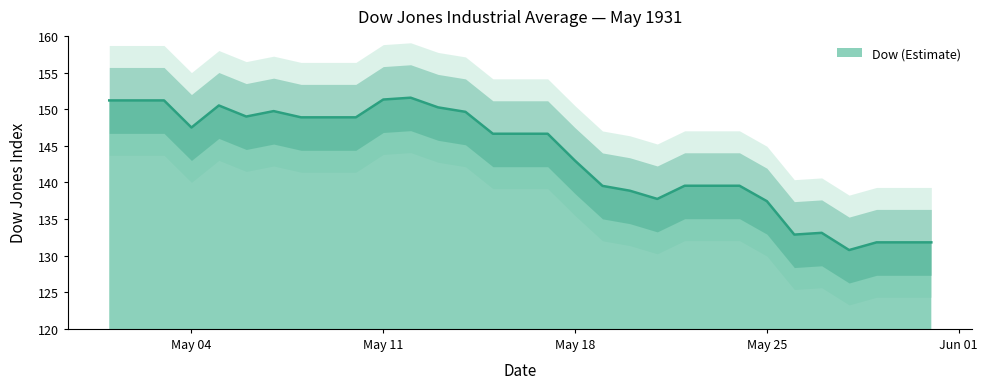

The value at 1931-05-09 is 30.3. True or false?

False